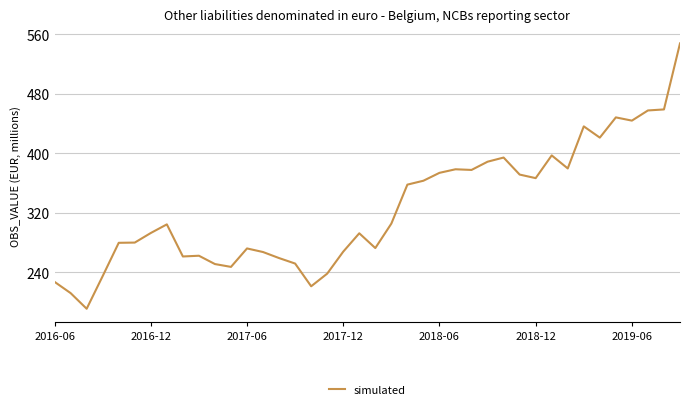

Is this an area chart (filled region under the line)?

No